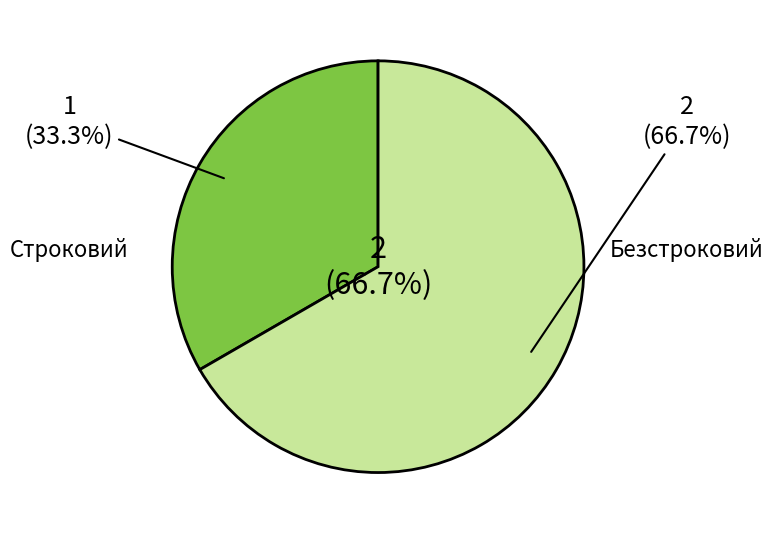

What is the largest slice in the pie chart?

Безстроковий